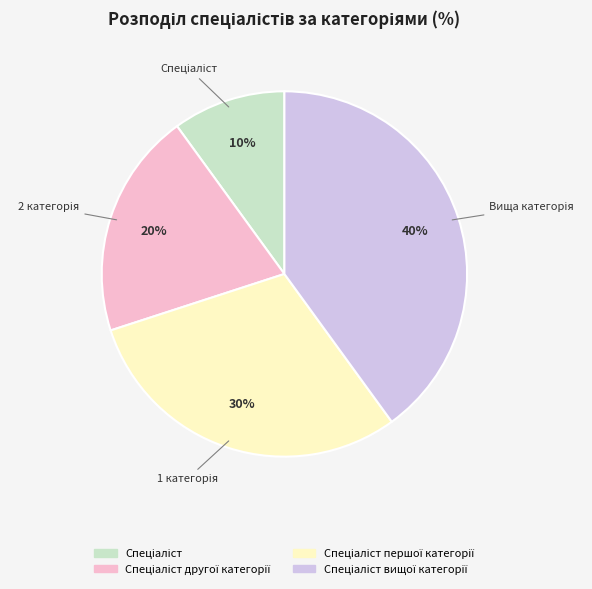

To the nearest percent, what is the average slice percentage?

25%